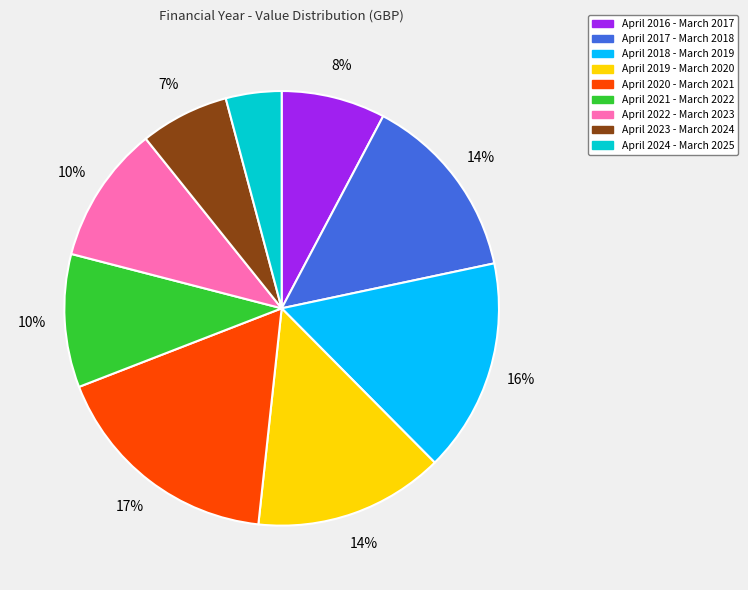

Does any single category account for the majority?

No